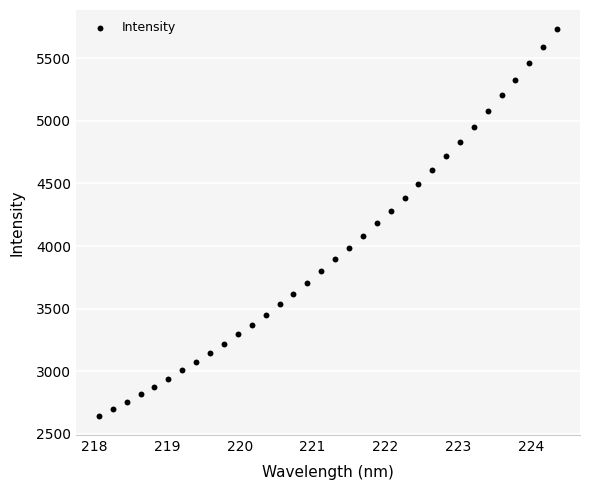

What is the range of Y values (max minus min)?

3086.1